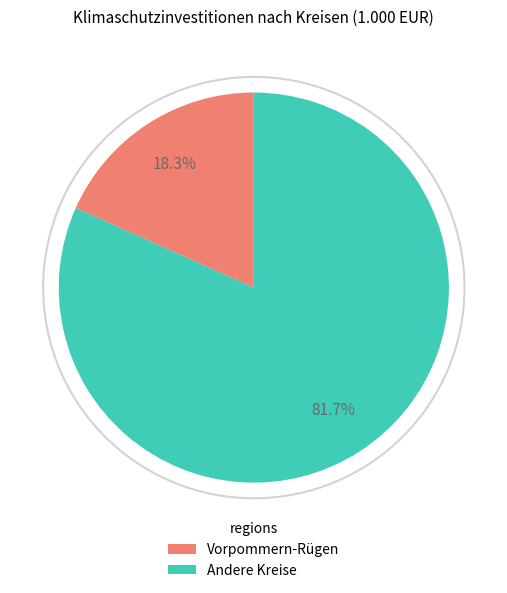

How many segments does this pie chart have?

2